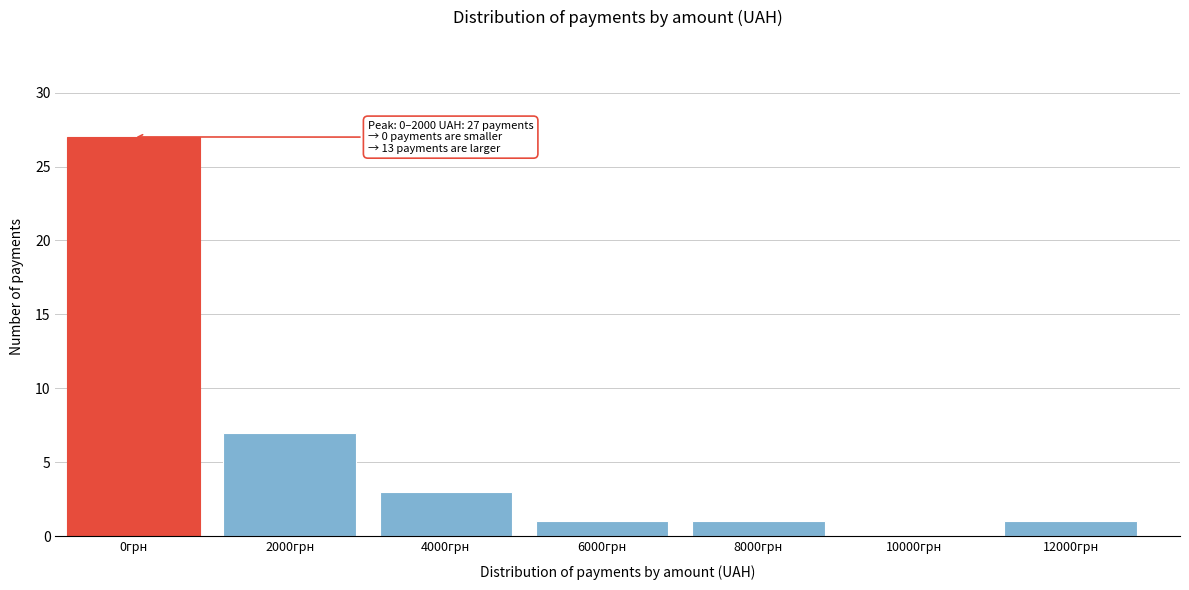

The chart shows a value of 27 at 0грн. True or false?

True